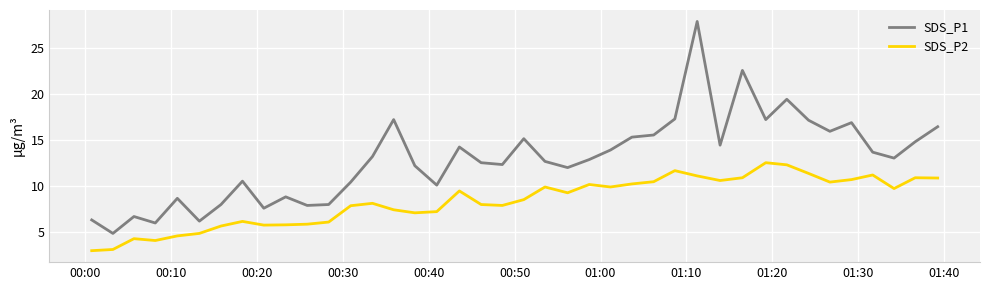

List the series in order of their peak value, lowest first.

SDS_P2, SDS_P1